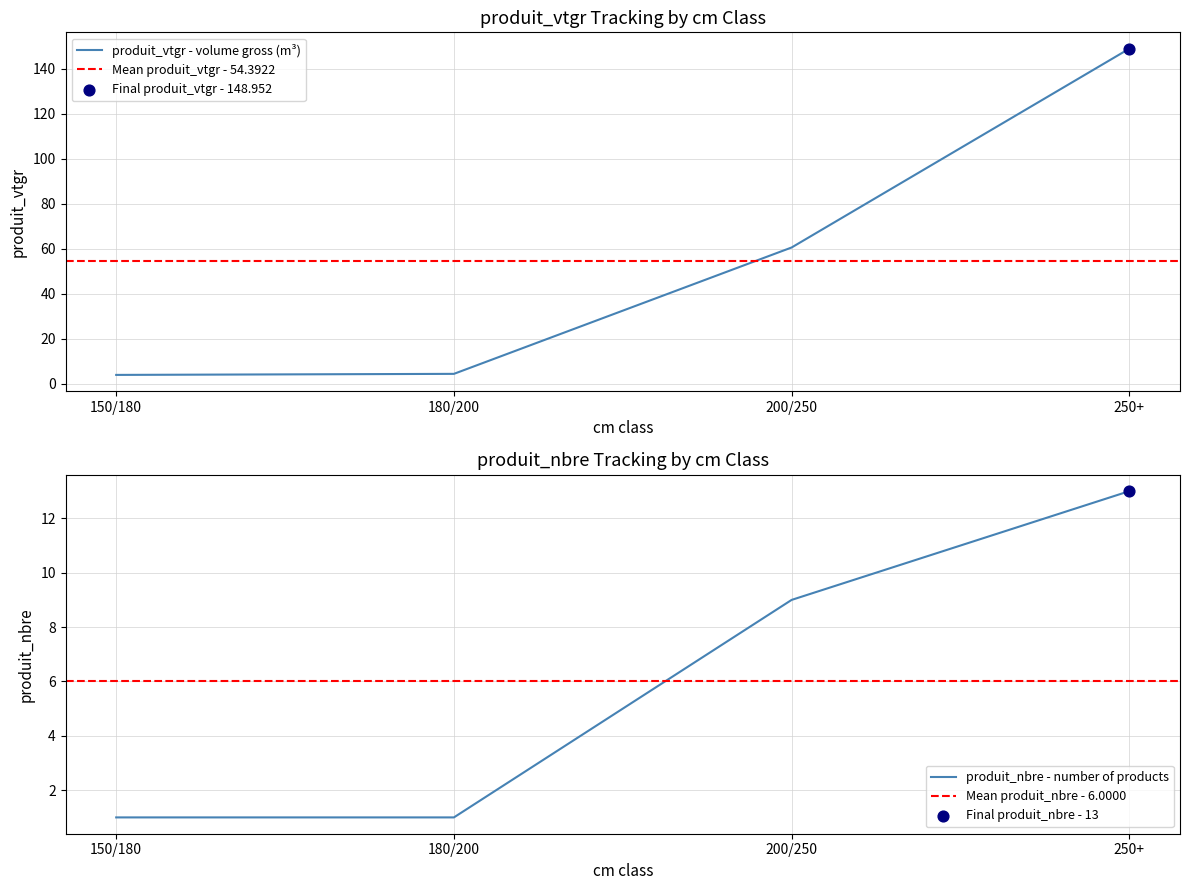

Which series contains the lowest Y value?

produit_nbre